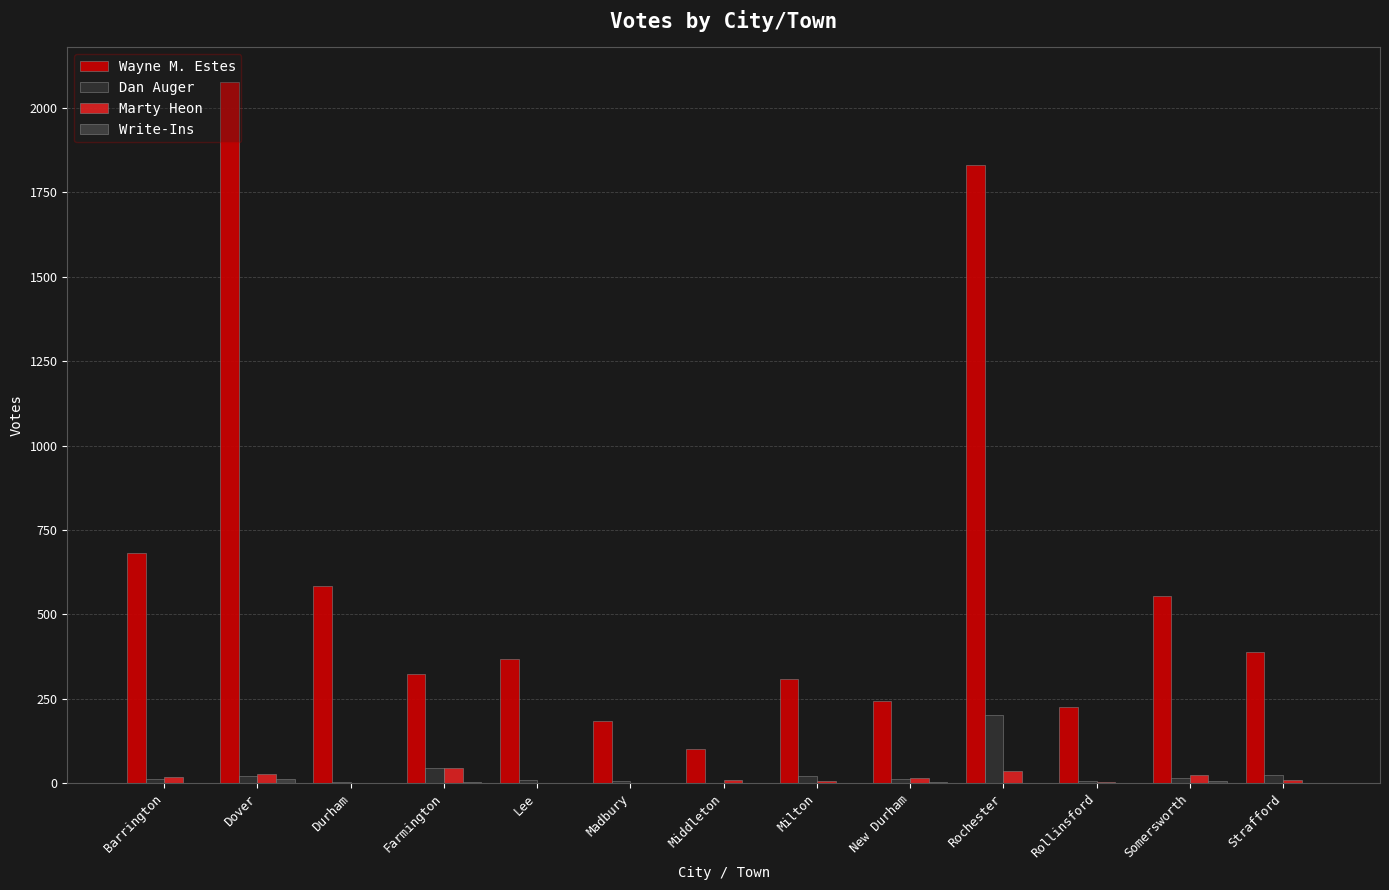

The Marty Heon series shows 79 at Farmington. True or false?

False